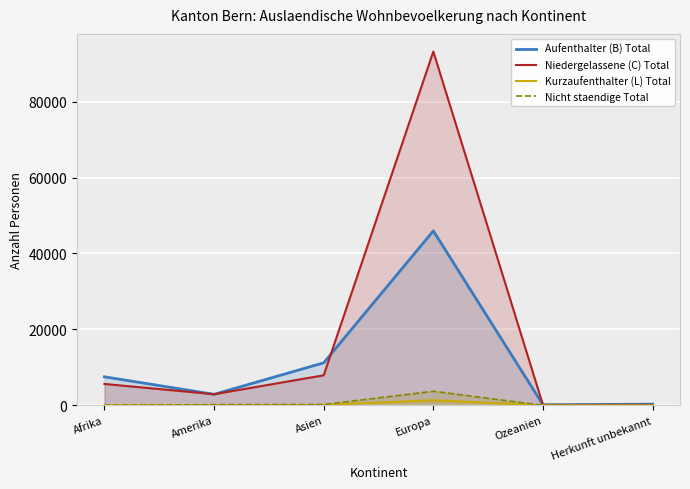

True or false: Kurzaufenthalter (L) Total and Aufenthalter (B) Total intersect in this chart.

False